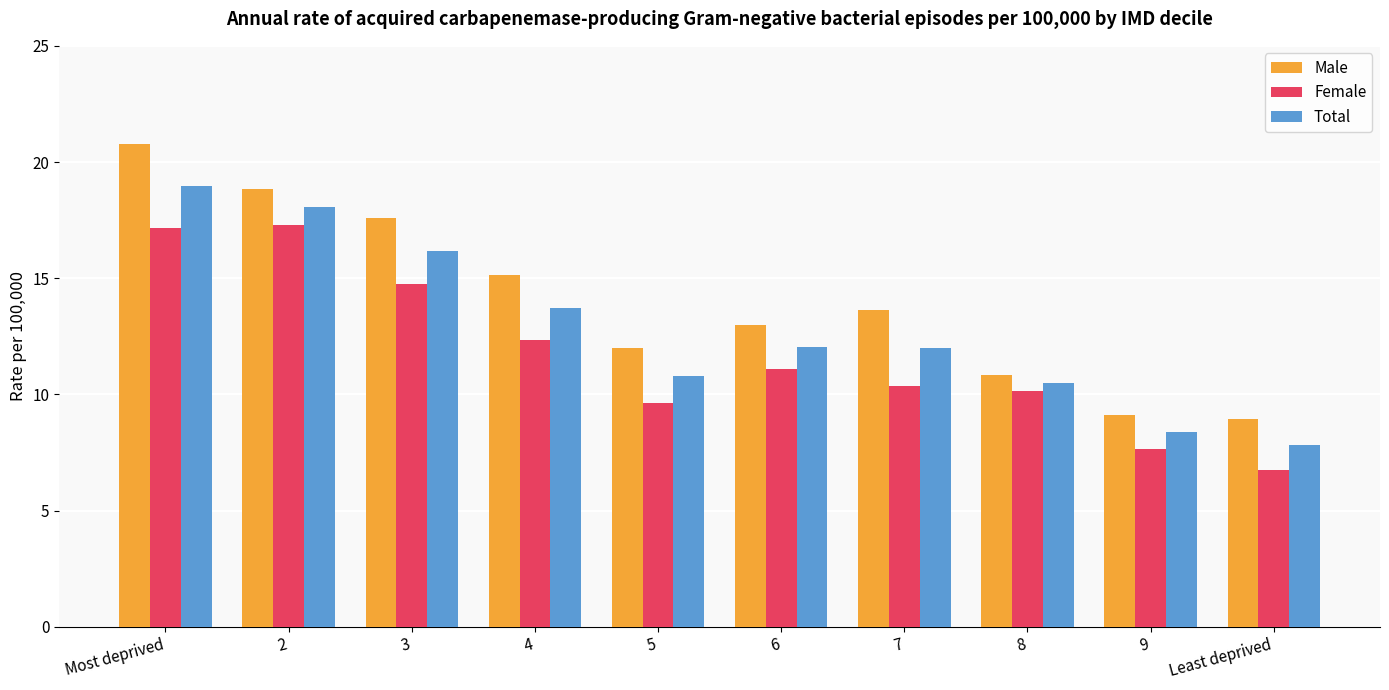

Are the bars grouped side by side (vs. stacked)?

Yes